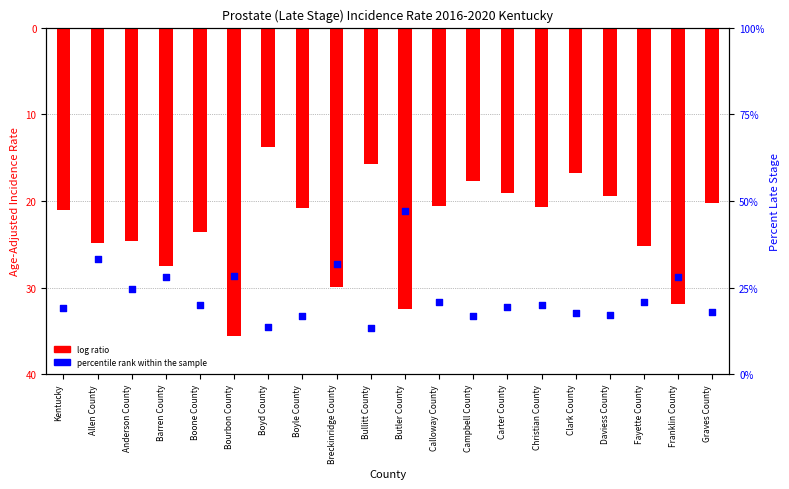

Which series reaches the maximum Y coordinate?

percentile rank within the sample